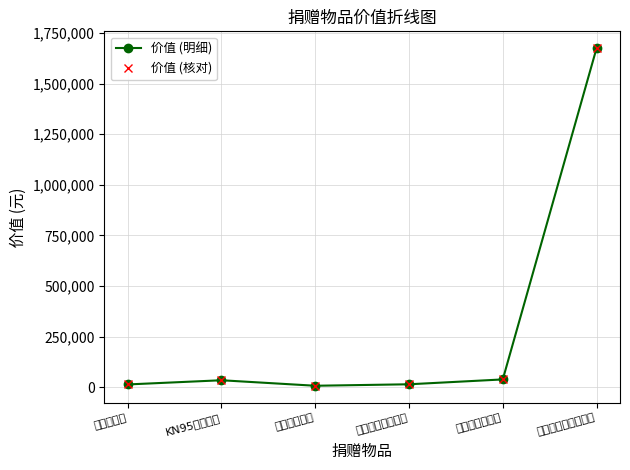

What is the difference between the 价值 (核对) values at KN95防护口罩 and 化学药品制剂倍林达?

1641020